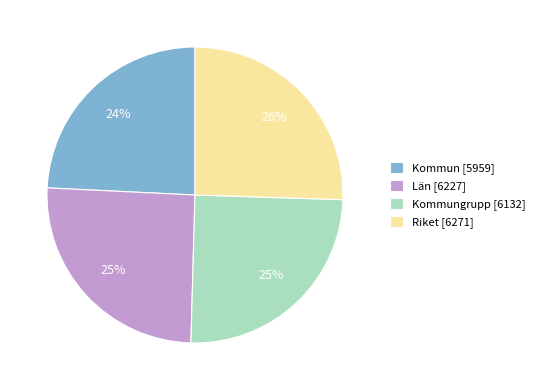

Does any single category account for the majority?

No